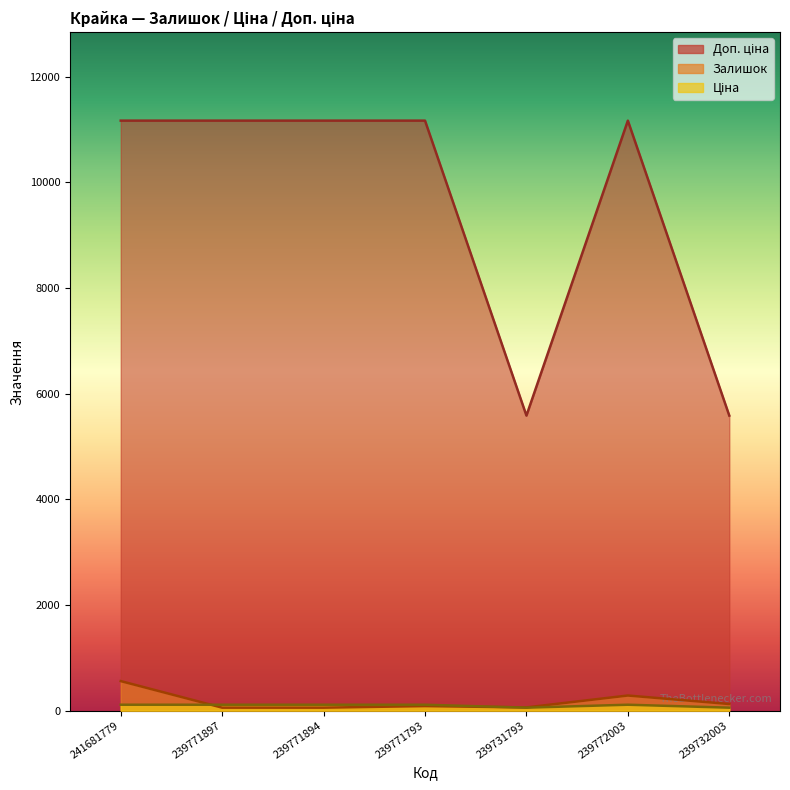

True or false: Доп. ціна and Ціна cross at least once.

False